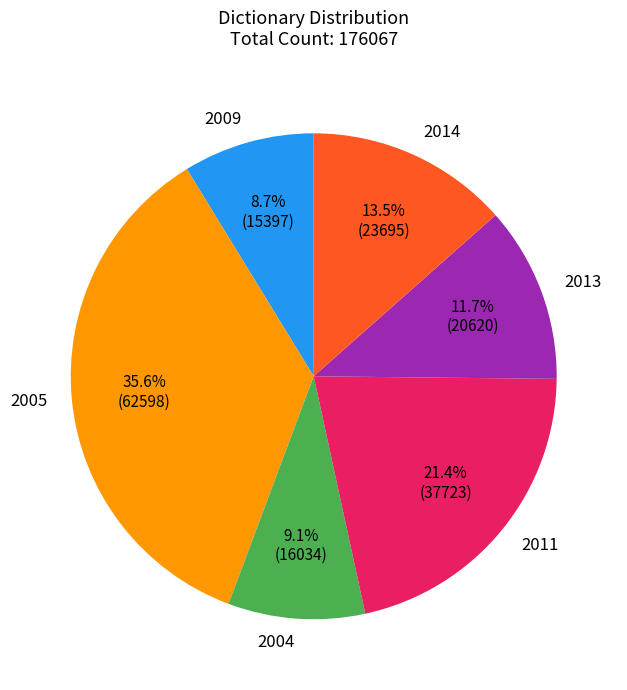

What is the total percentage of 2011 and 2004?

30.5%